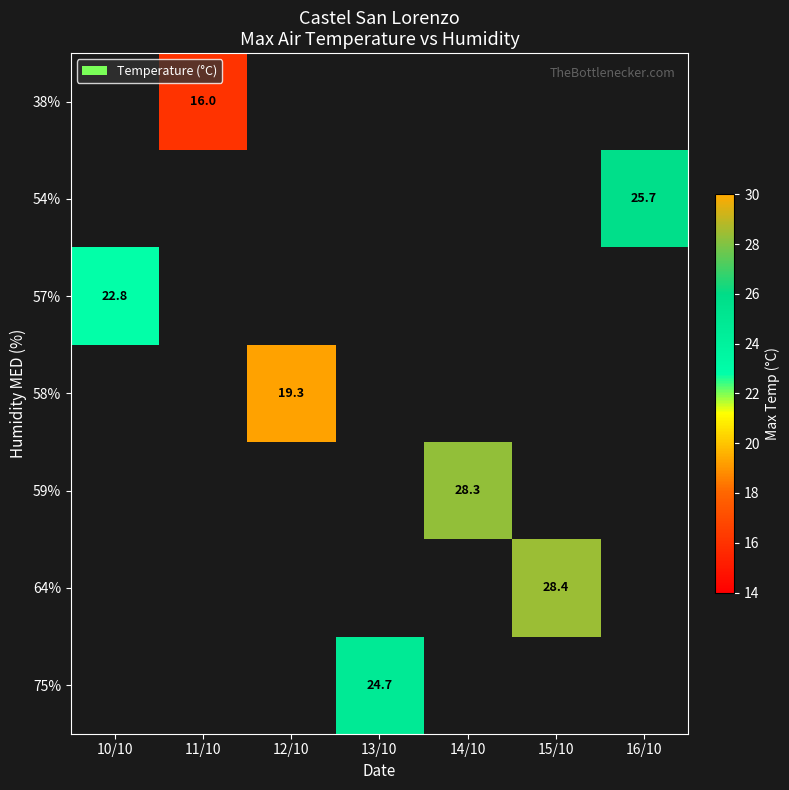

At which category does the chart reach its minimum across all series?

11/10